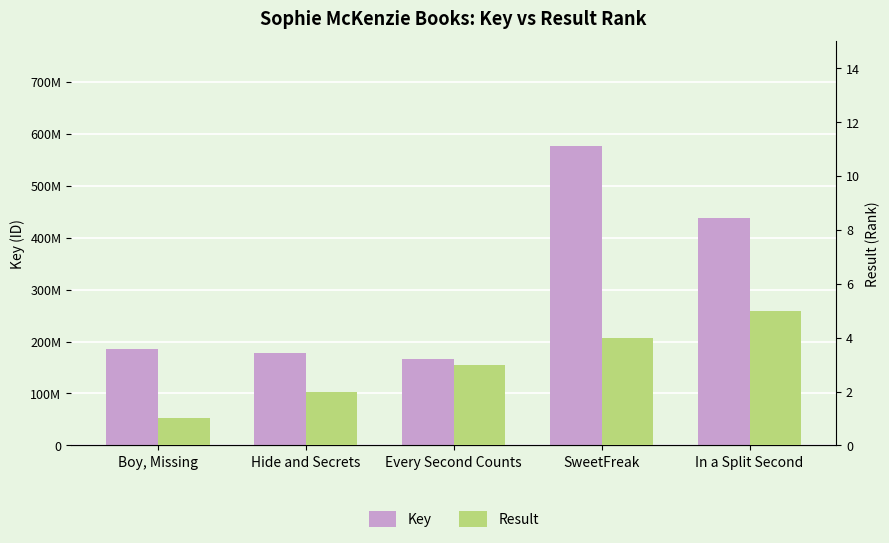

Which label corresponds to the smallest value in the chart?

Boy, Missing